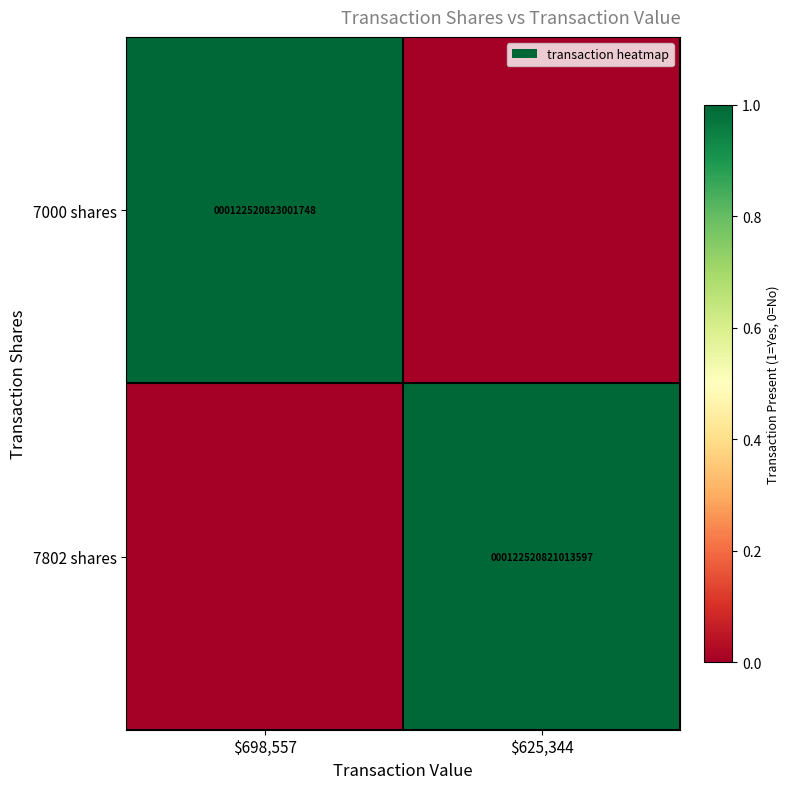

Is it true that 7000 shares equals 70703865210175 at $698,557?

False